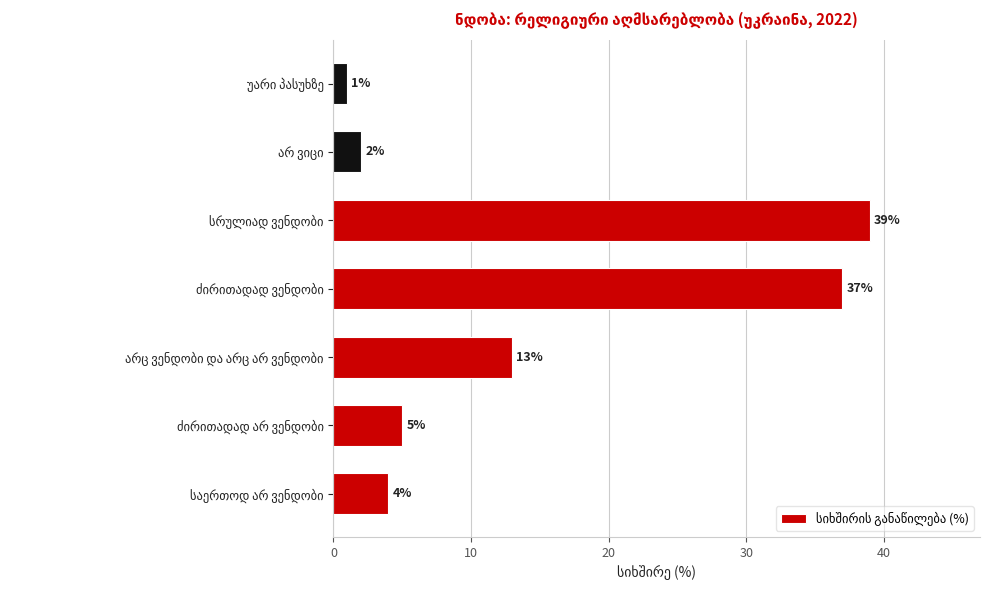

What is the average value?

14